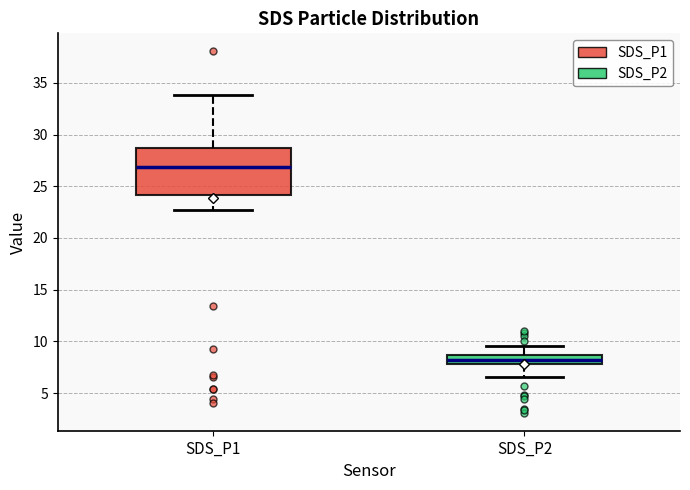

Which box is the tallest, from its lower edge to its upper edge?

SDS_P1